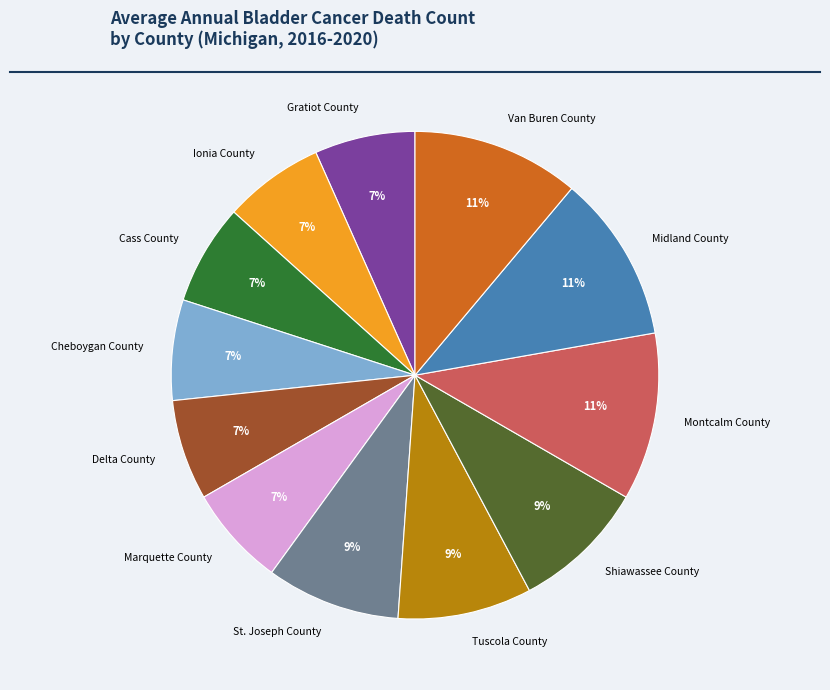

True or false: Tuscola County accounts for 9% of the total.

True